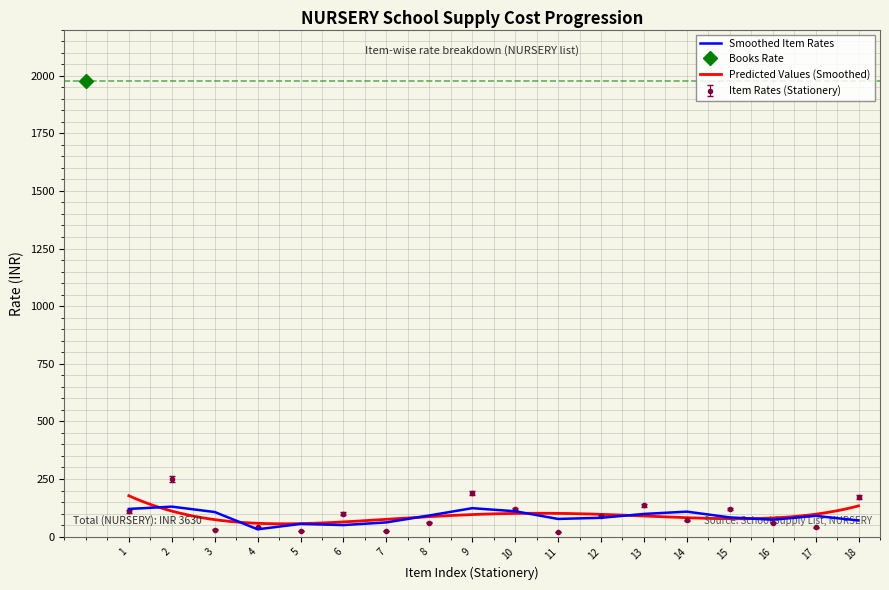

What is the change in value from 6 to 15?

+20